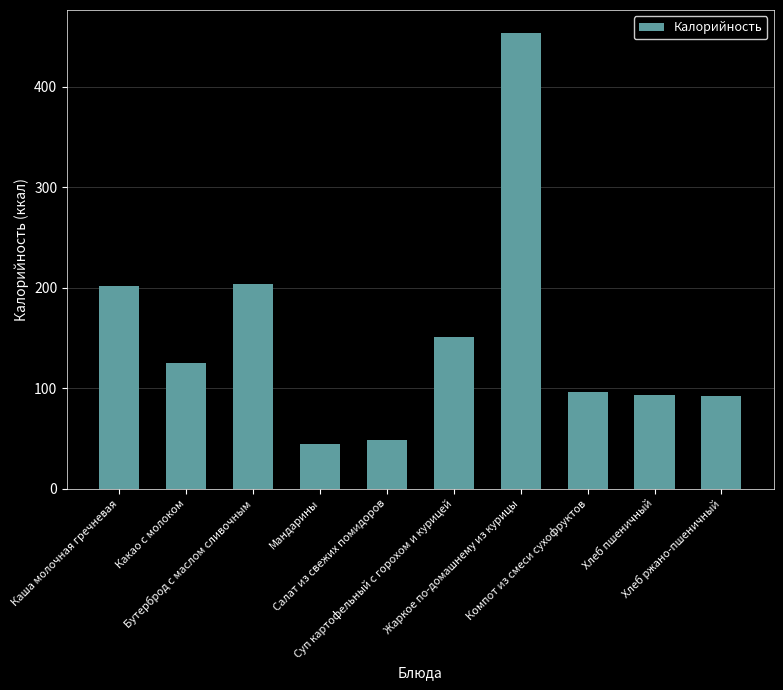

Are the bars horizontal?

No